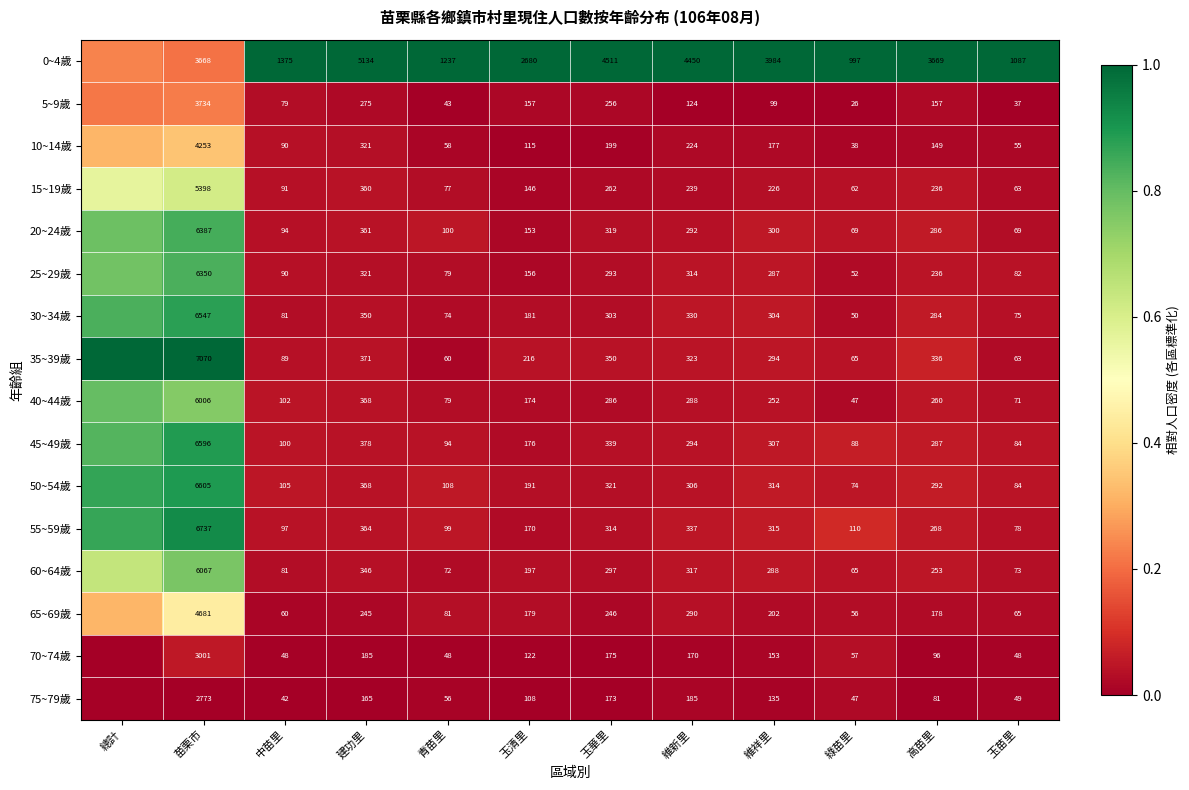

Is the value of 55~59歲 at 中苗里 greater than the value of 5~9歲 at 綠苗里?

Yes